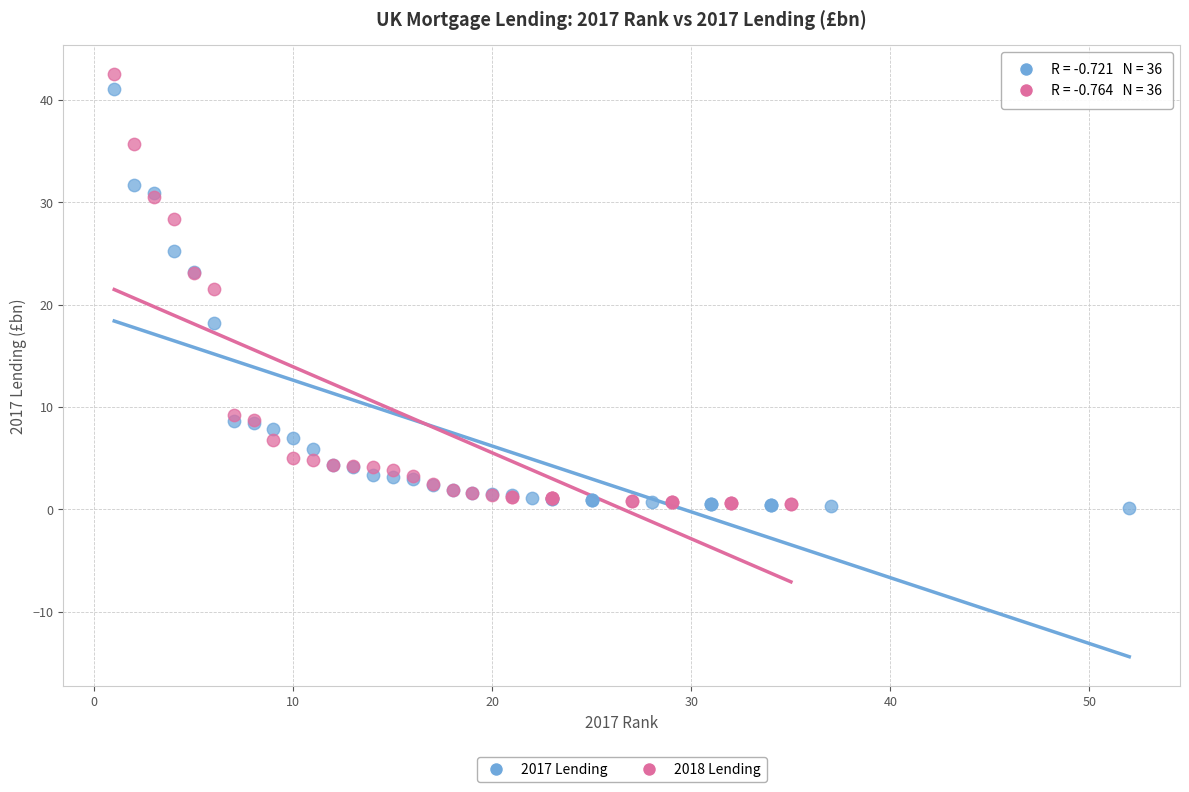

Which series has the largest Y range (max minus min)?

2018 Lending